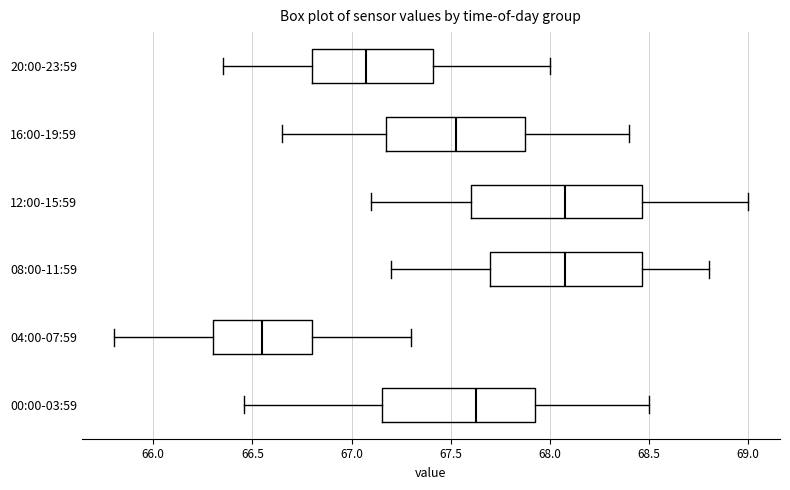

Reading bottom to top, read every box against the x-axis: the position of its median line, the range the box covers, and the ends of its whiskers. The values are not printed on the chart, so give them approximately, as read against the axis.

00:00-03:59: median 67.65, box 67.15 to 67.95, whiskers 66.45 to 68.50
04:00-07:59: median 66.55, box 66.30 to 66.80, whiskers 65.80 to 67.30
08:00-11:59: median 68.10, box 67.70 to 68.45, whiskers 67.20 to 68.80
12:00-15:59: median 68.10, box 67.60 to 68.45, whiskers 67.10 to 69.00
16:00-19:59: median 67.55, box 67.20 to 67.90, whiskers 66.65 to 68.40
20:00-23:59: median 67.10, box 66.80 to 67.40, whiskers 66.35 to 68.00